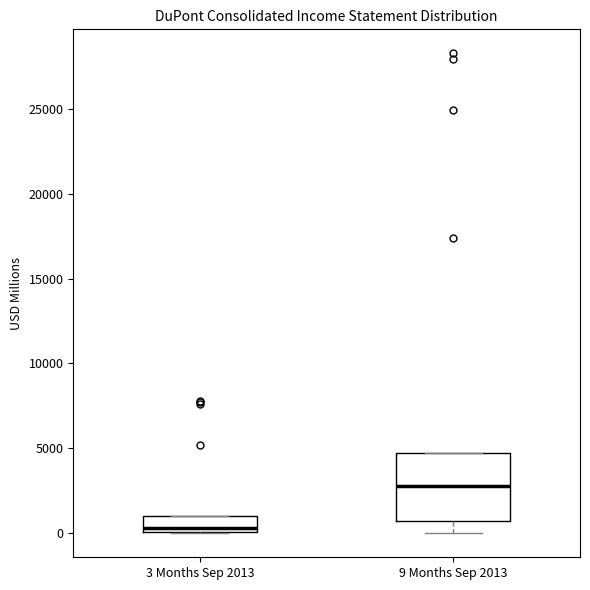

Reading left to right, transcribe this box plot: for each box, give where its median line is, the range the box spans, and where its two whiskers end, as read against the y-axis. The values are not printed on the chart, so give them approximately, as read against the axis.

3 Months Sep 2013: median 500, box 0 to 1000, whiskers 0 to 1000
9 Months Sep 2013: median 2500, box 500 to 4500, whiskers 0 to 4500